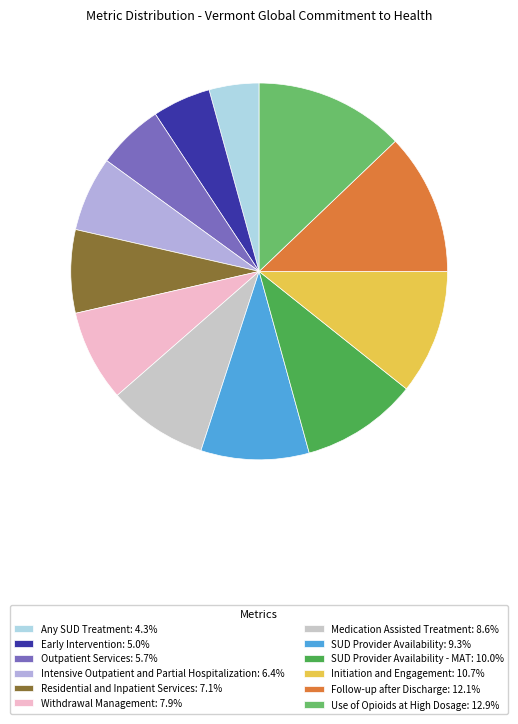

What is the ratio of the value at Residential and Inpatient Services: 7.1% to the value at Use of Opioids at High Dosage: 12.9%?

0.6